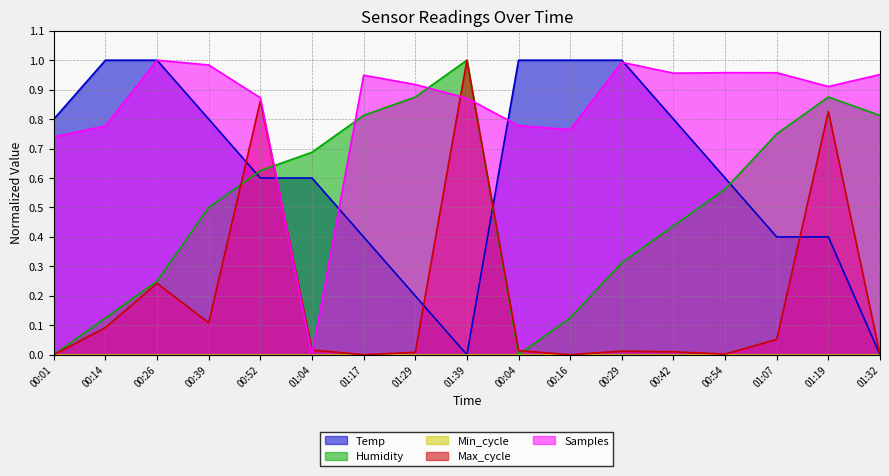

What is the difference between the maximum and minimum values in the Samples series?

1.0